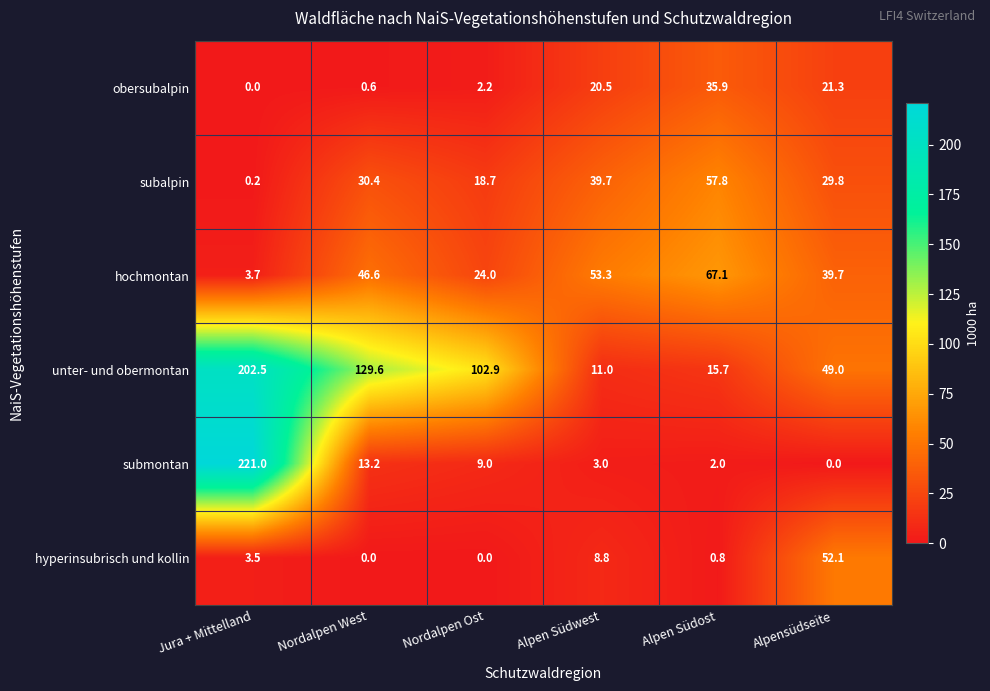

The value of hochmontan at Nordalpen West is 11.7. True or false?

False